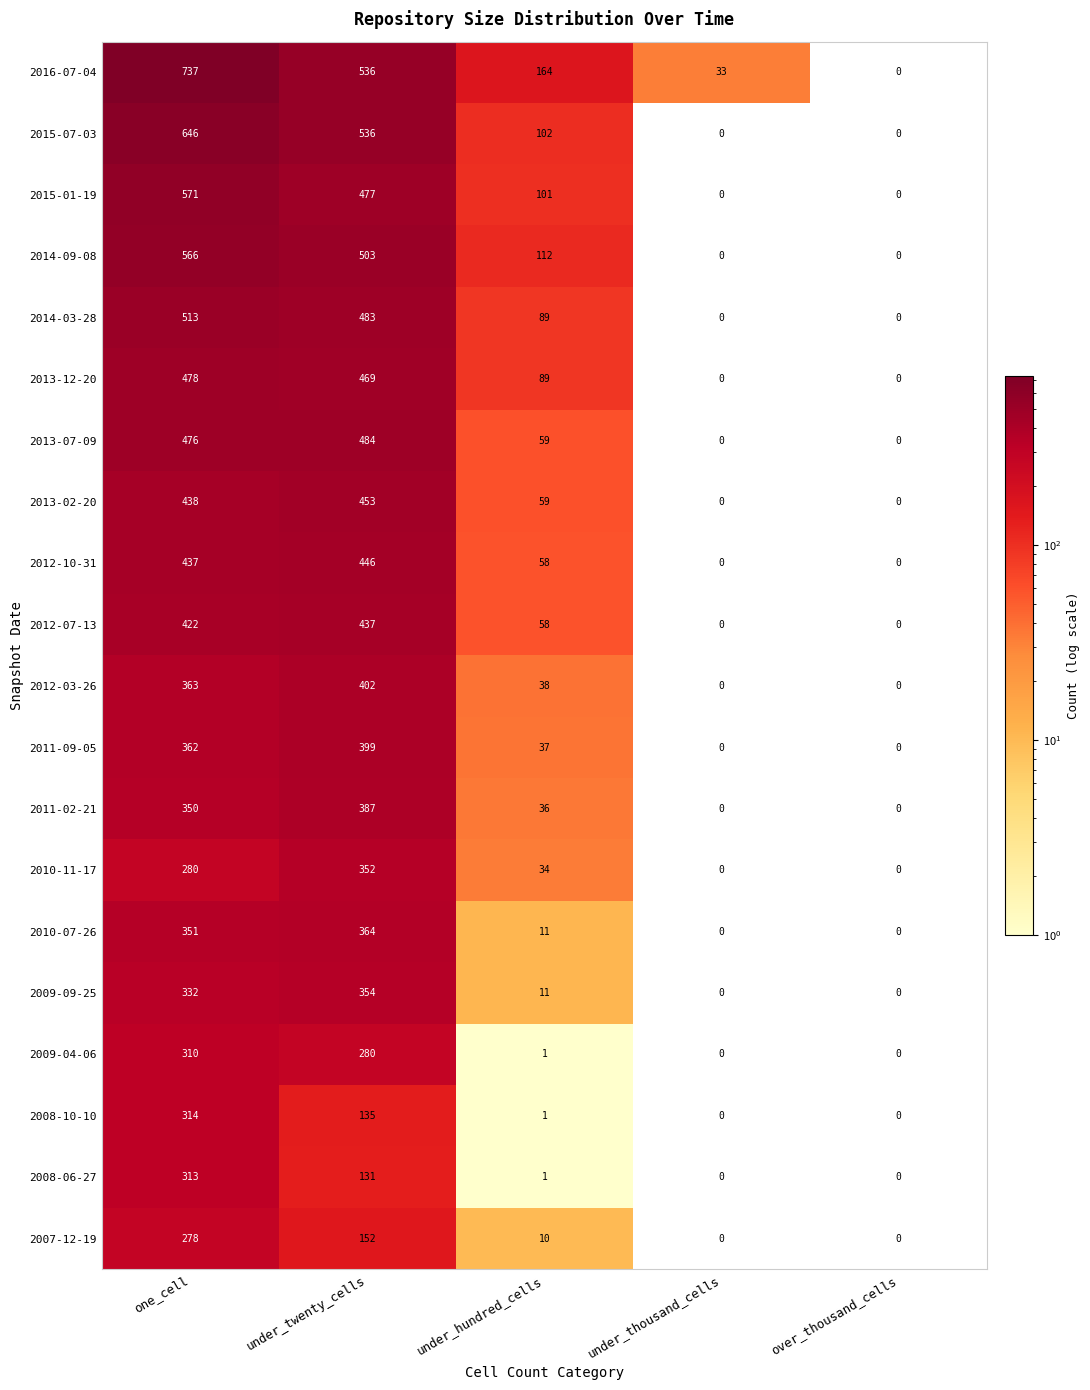

Which series has the largest total across all categories?

2016-07-04